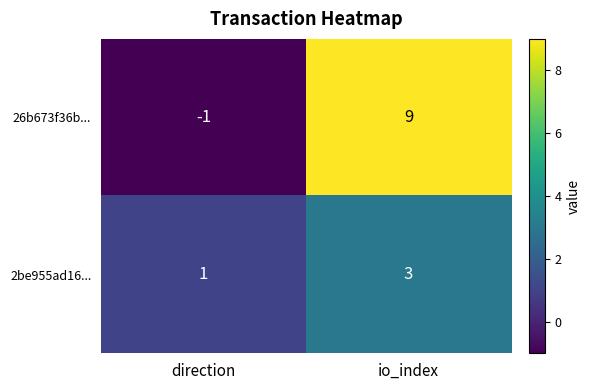

What is the difference between the 26b673f36b... values at direction and io_index?

10